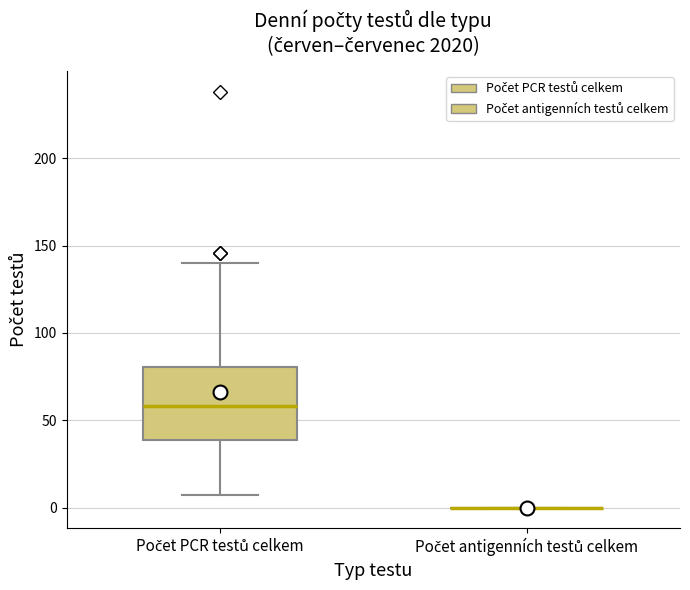

Reading left to right, read every box against the y-axis: the position of its median line, the range the box covers, and the ends of its whiskers. The values are not printed on the chart, so give them approximately, as read against the axis.

Počet PCR testů celkem: median 60, box 40 to 80, whiskers 5 to 140
Počet antigenních testů celkem: box collapsed to a line at 0, whiskers 0 to 0